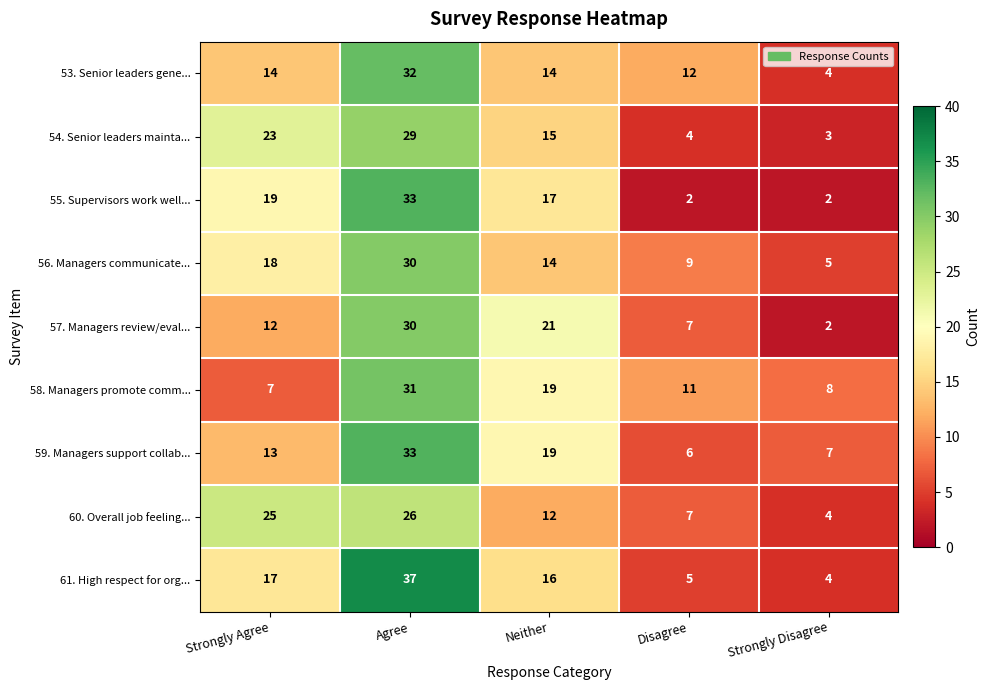

Is it true that 53. Senior leaders gene... equals 52 at Agree?

False